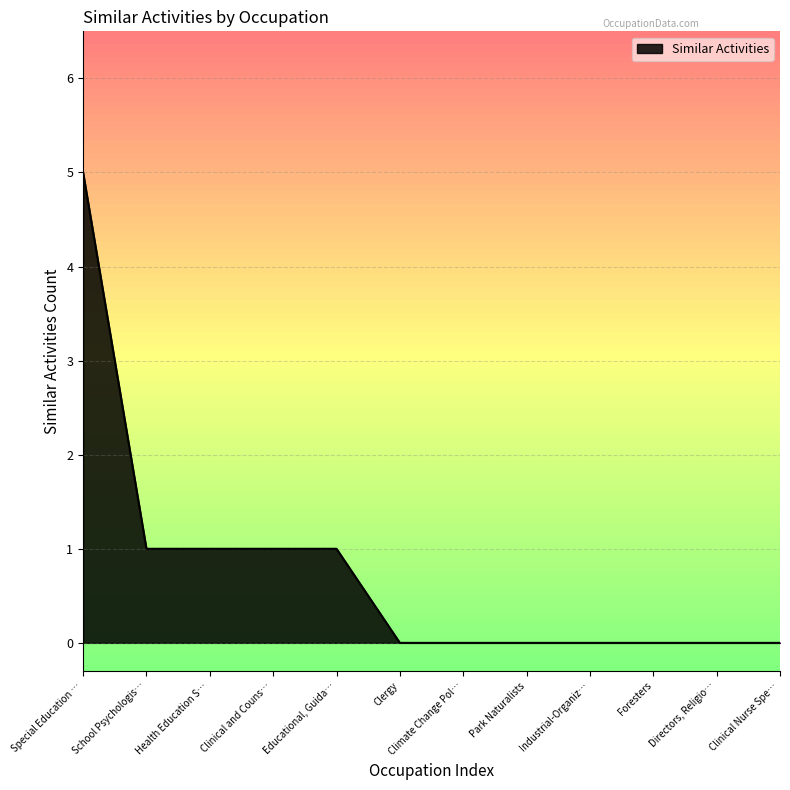

What is the maximum value shown in the chart?

5